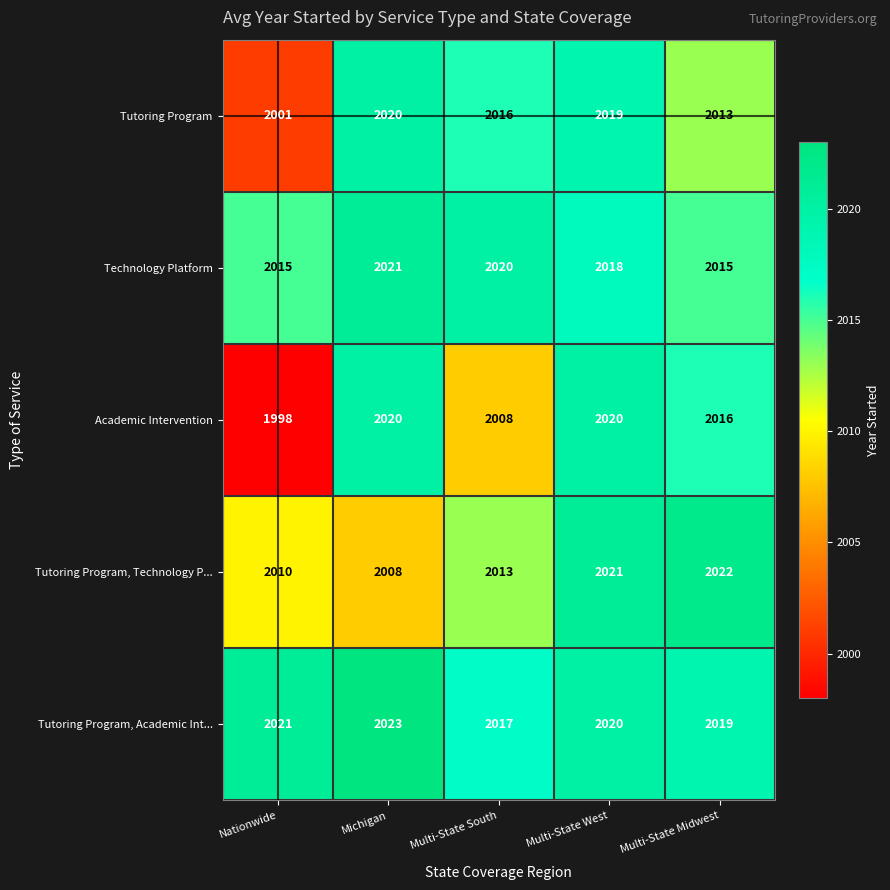

What is the sum of the Tutoring Program values at Nationwide and Multi-State South?

4017